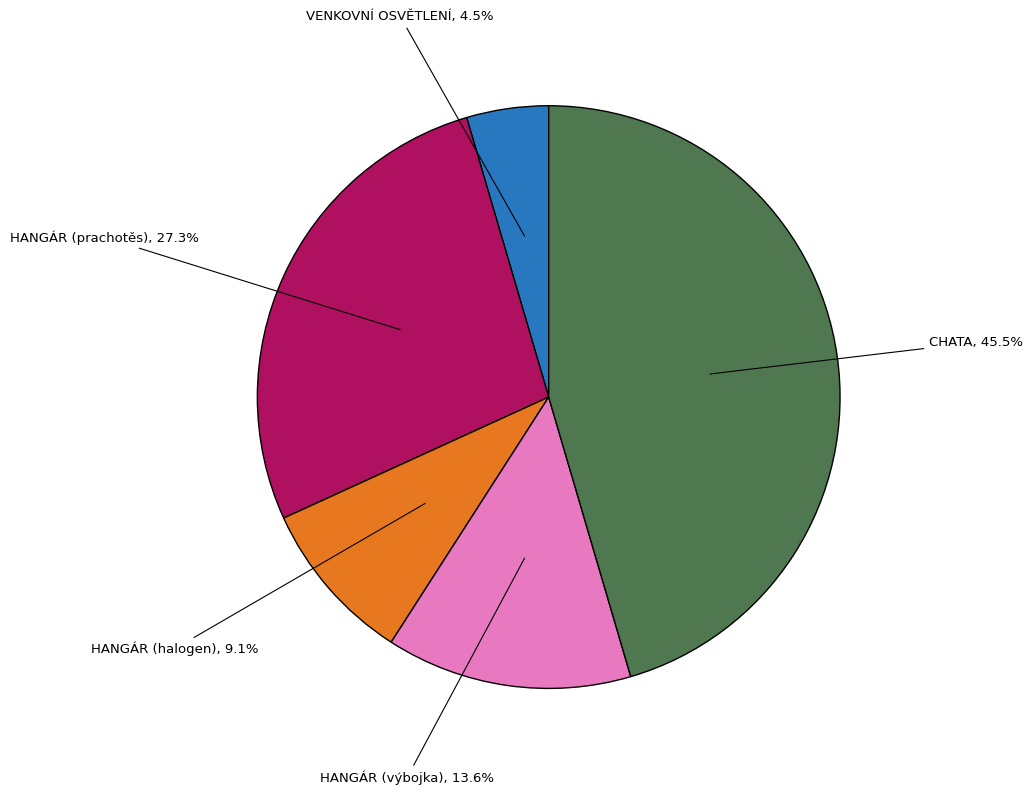

Count the number of slices in the pie.

5